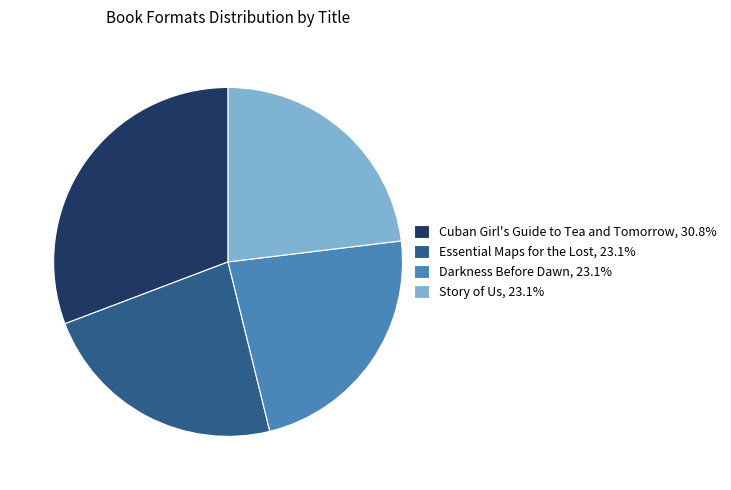

Which category has the biggest portion of the pie?

Cuban Girl's Guide to Tea and Tomorrow